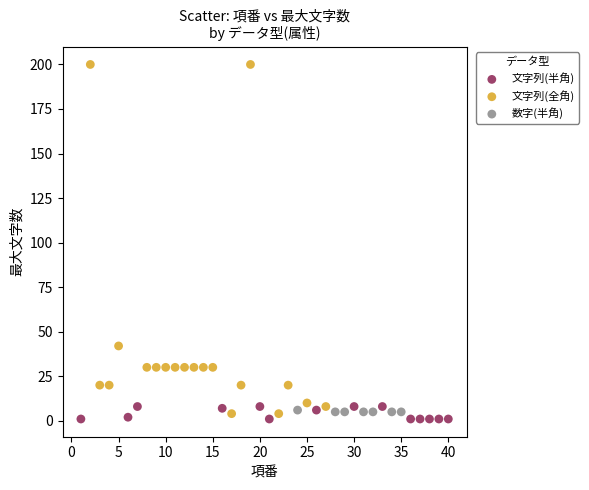

Which series reaches the maximum Y coordinate?

文字列(全角)